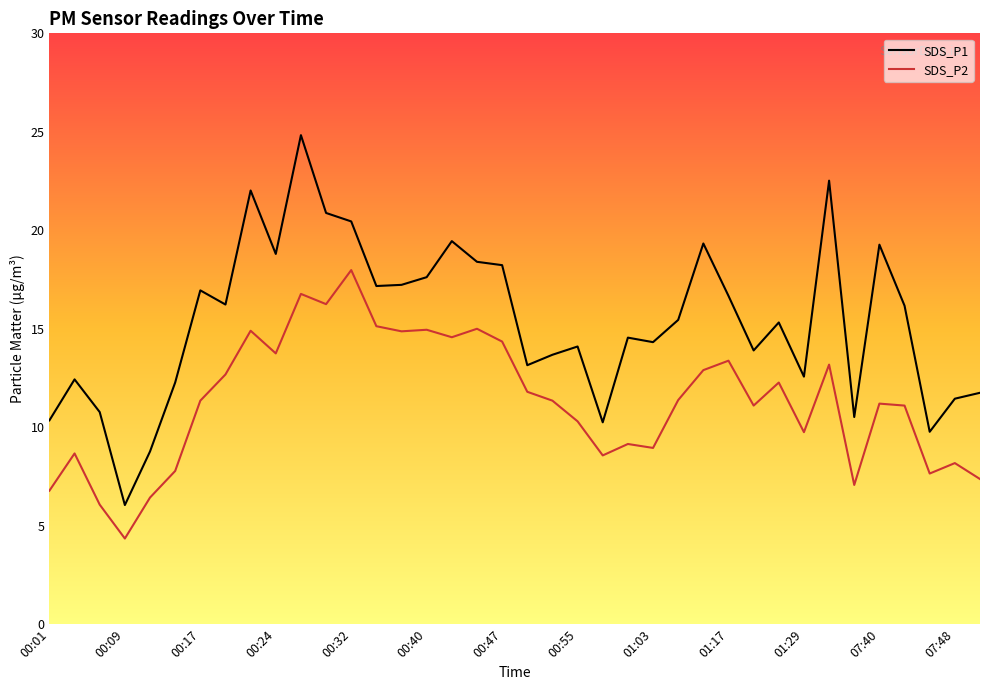

Which series has the widest spread of values?

SDS_P1